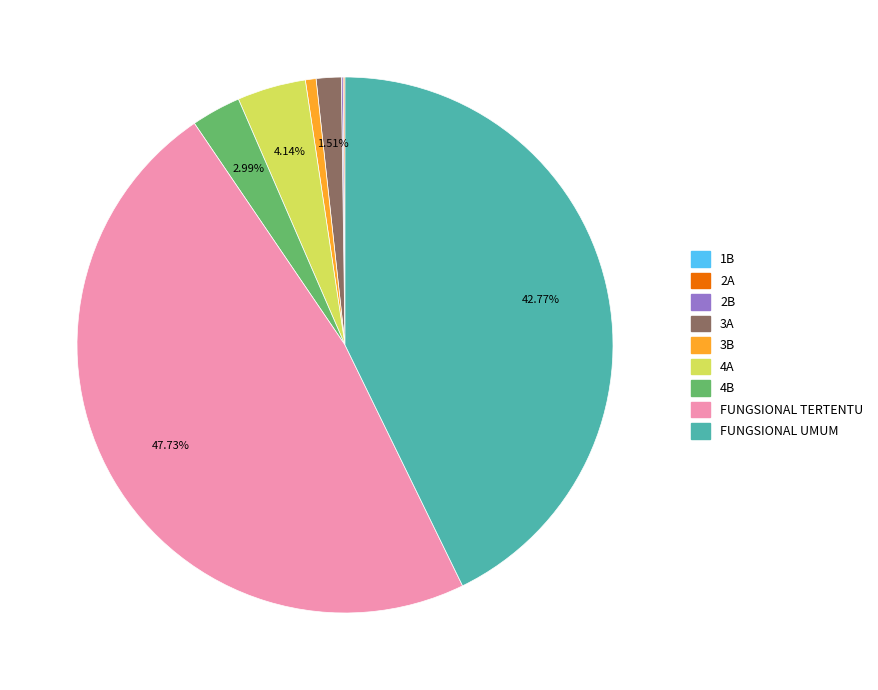

Which slice is the largest?

FUNGSIONAL TERTENTU